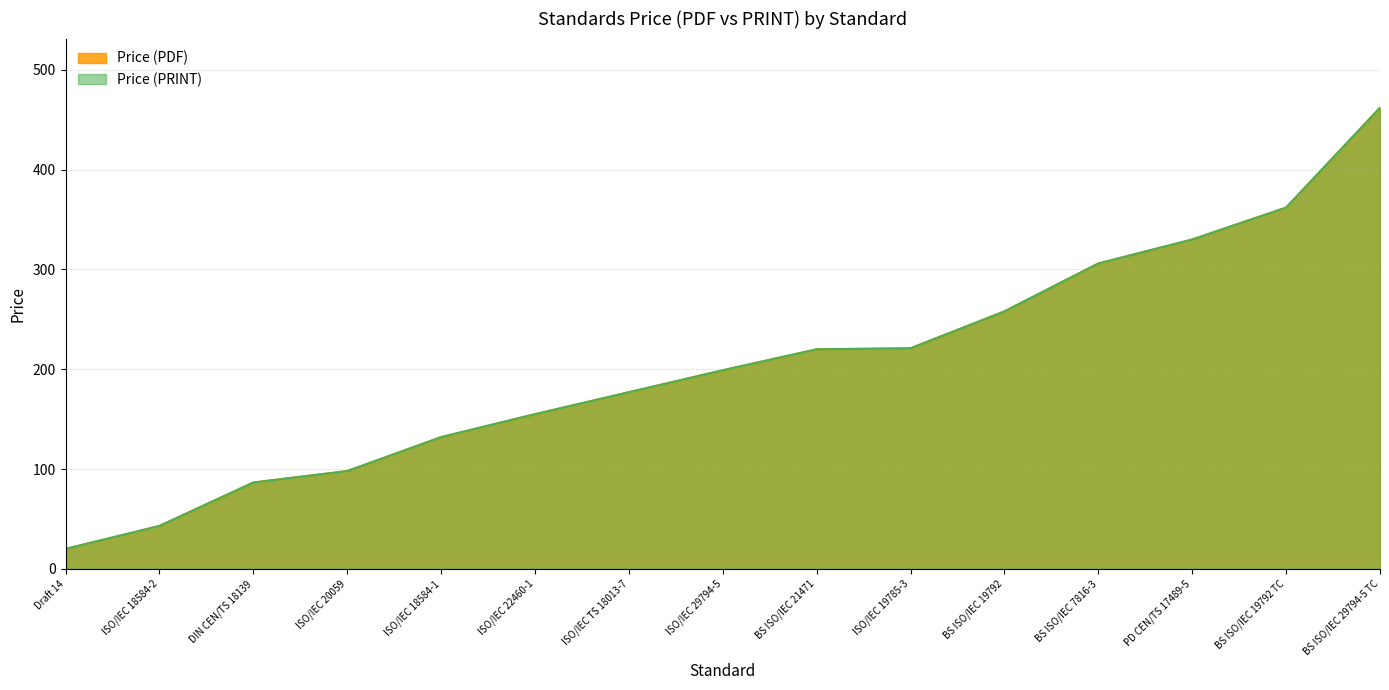

Is it true that Price (PDF) equals 177.0 at ISO/IEC TS 18013-7?

True